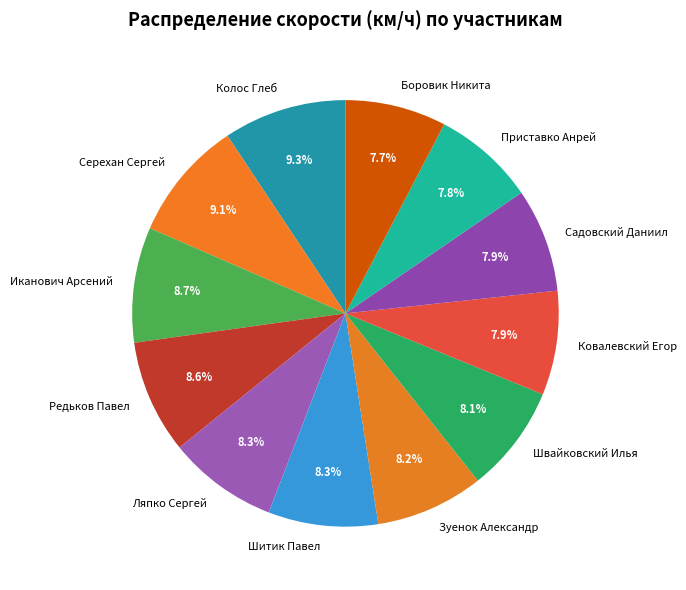

Is the sum of Шитик Павел and Швайковский Илья greater than half?

No